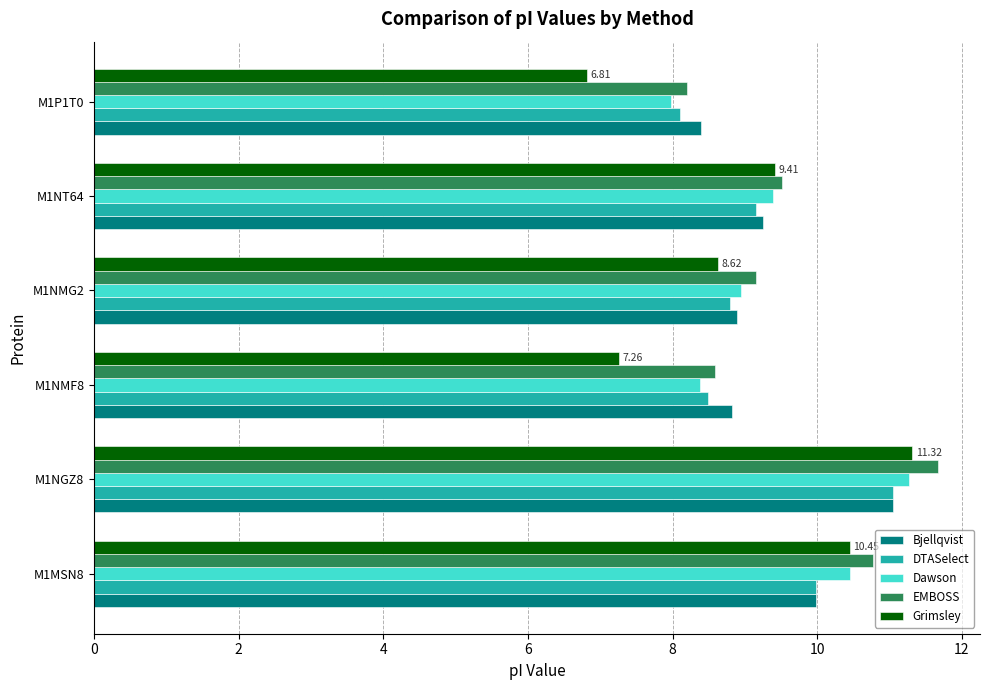

At which category is the sum across all series the highest?

M1NGZ8